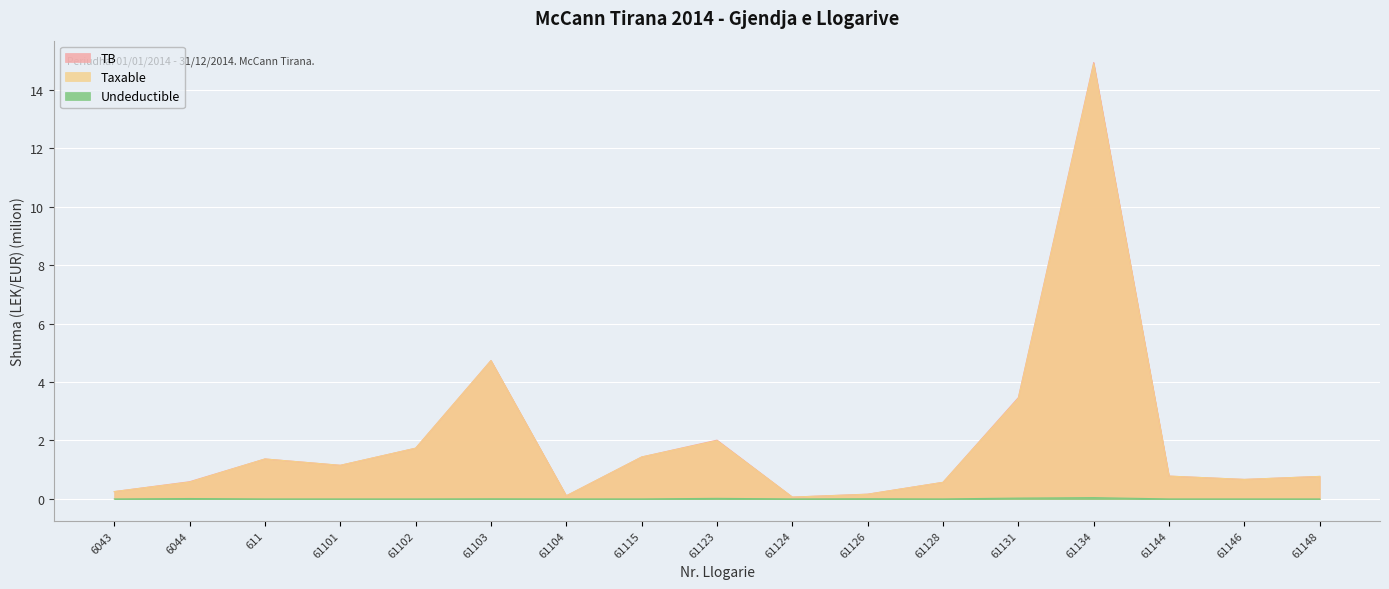

What are all the series names shown in the legend?

TB, Taxable, Undeductible